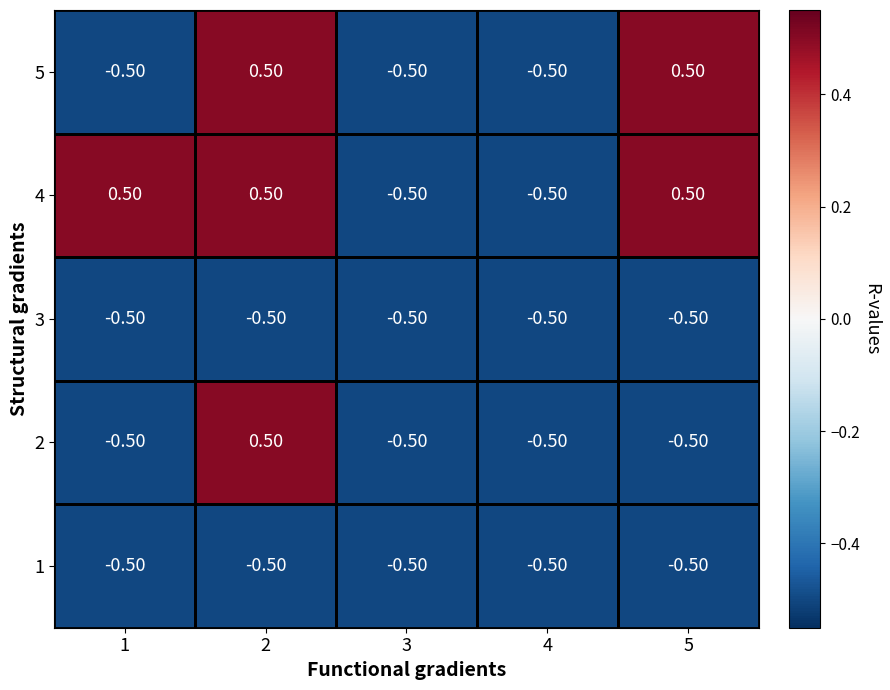

Which series has the largest total across all categories?

4